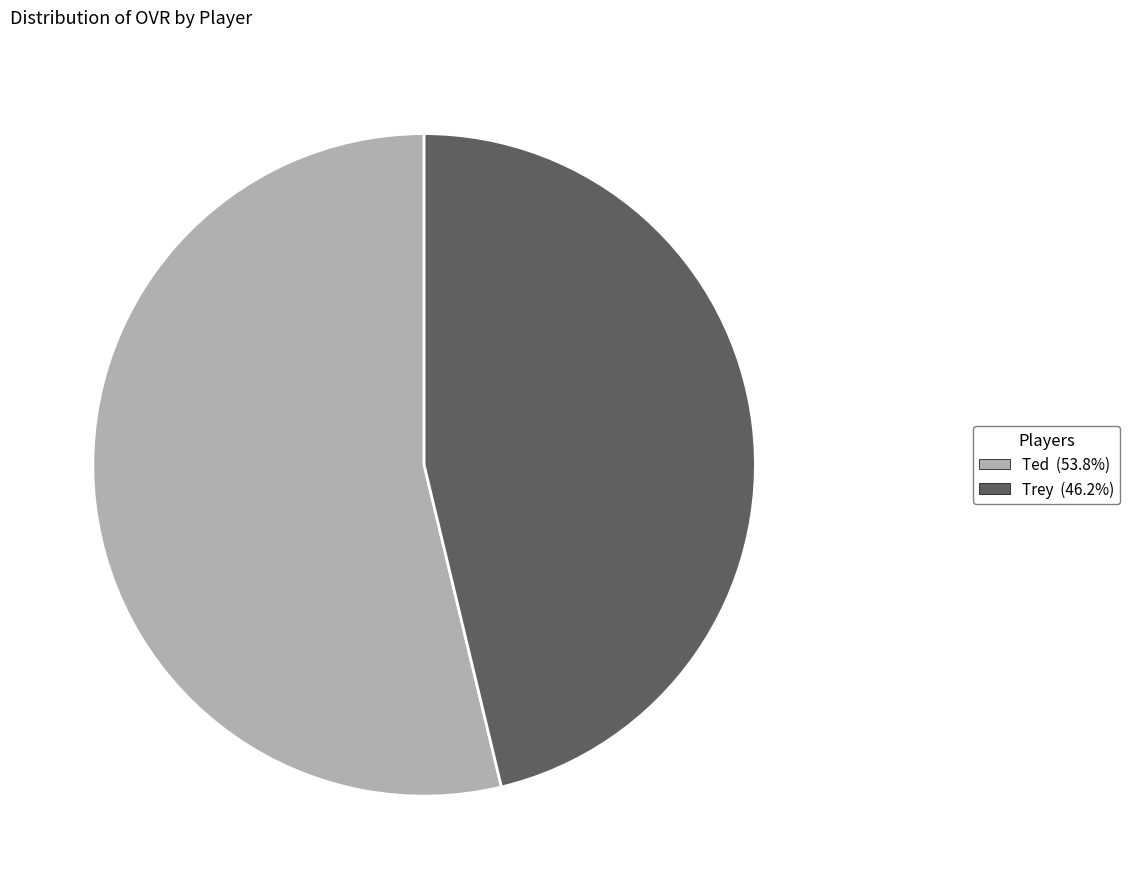

Is there a majority slice in this chart?

Yes